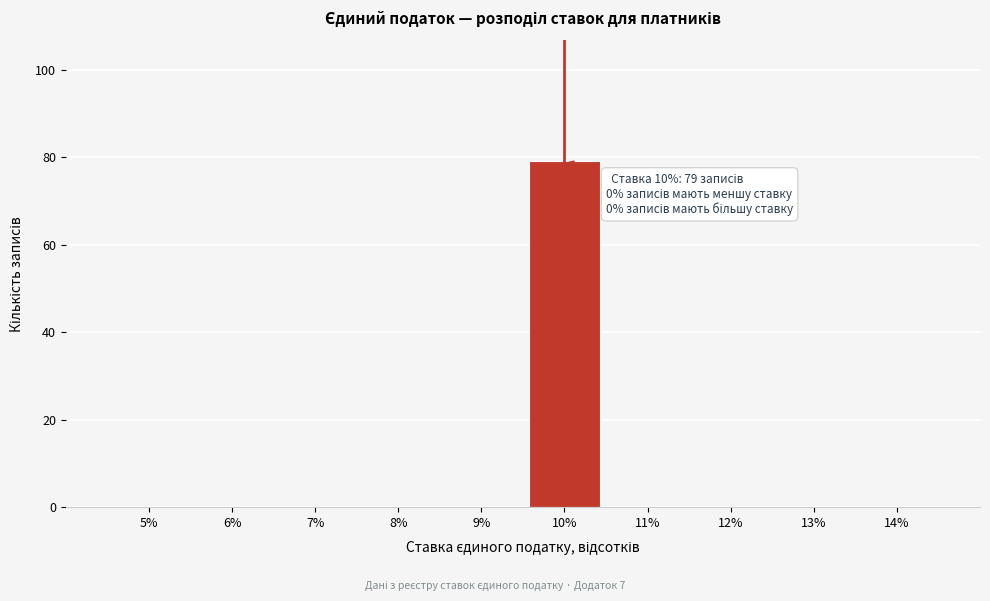

Reading left to right, what are all the values shown in this chart?

5%=0	6%=0	7%=0	8%=0	9%=0	10%=79	11%=0	12%=0	13%=0	14%=0